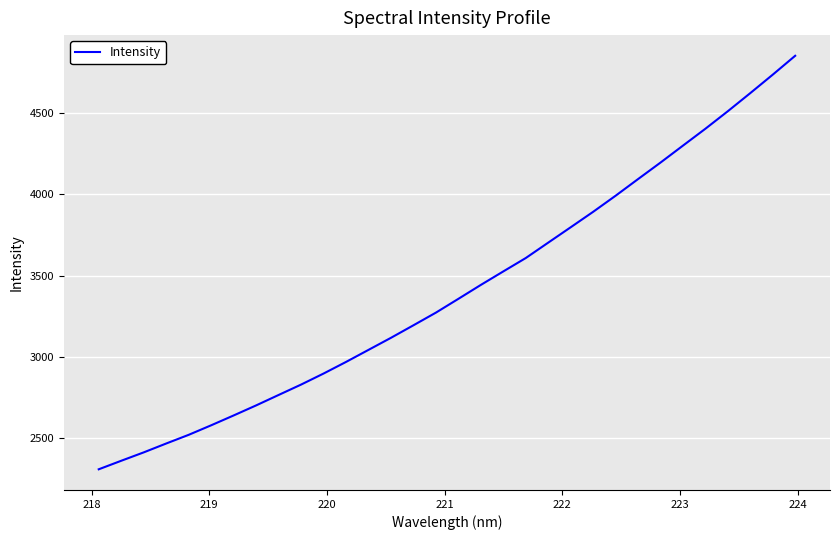

What is the smallest value displayed?

2307.2